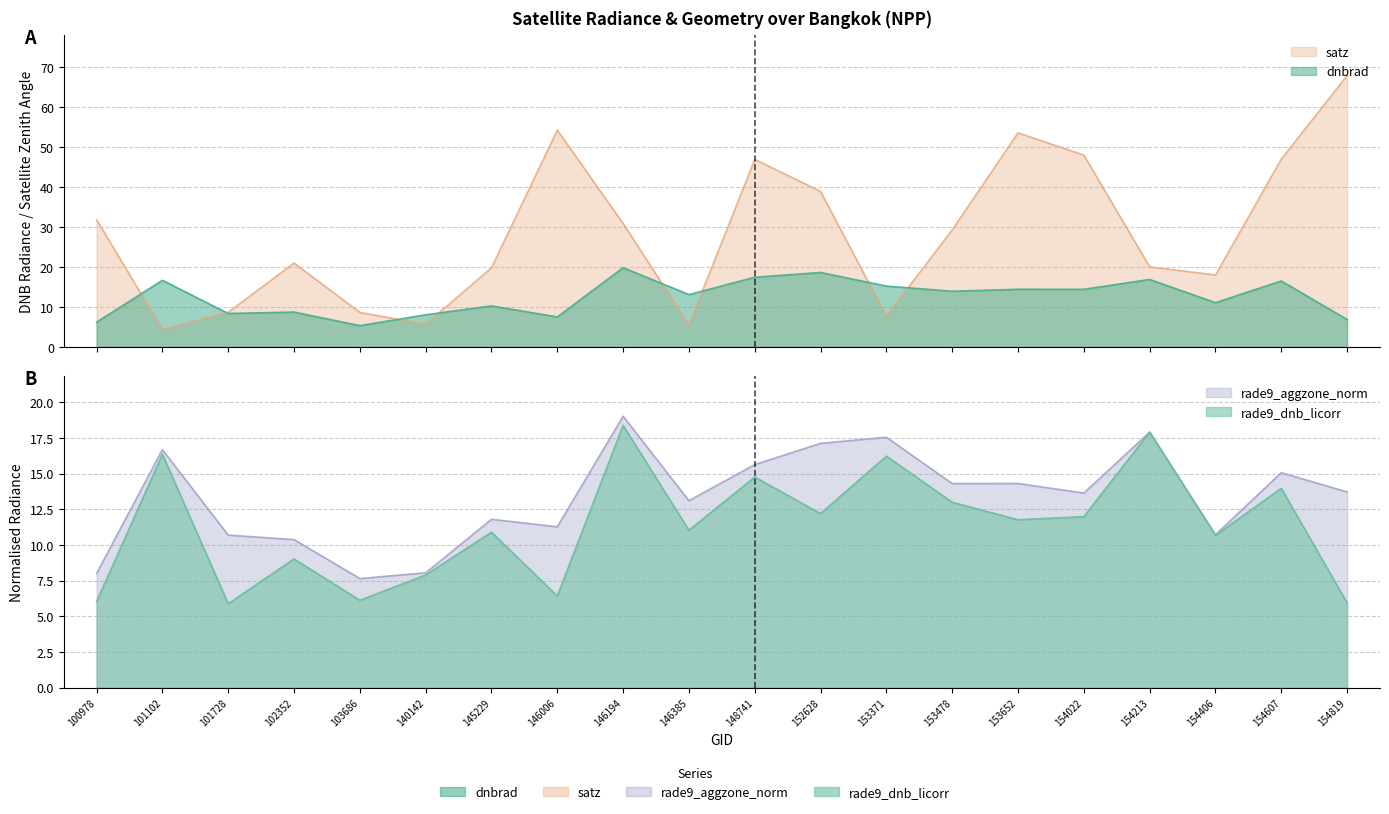

What is the average value of the satz series?

28.4